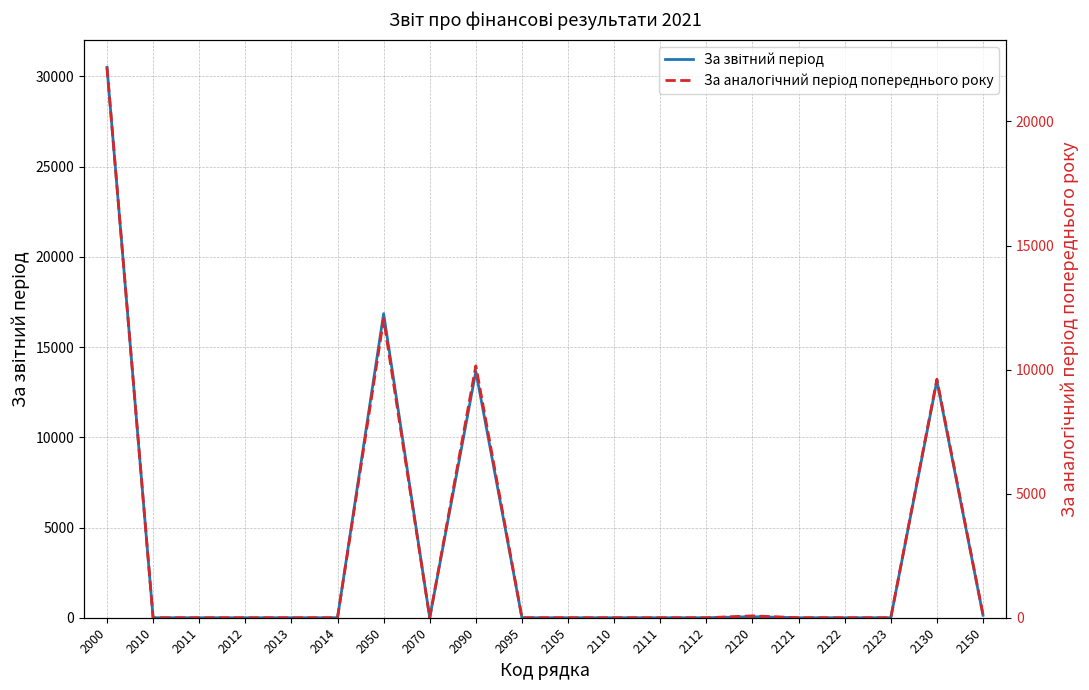

Where is the first local maximum for За звітний період?

2050